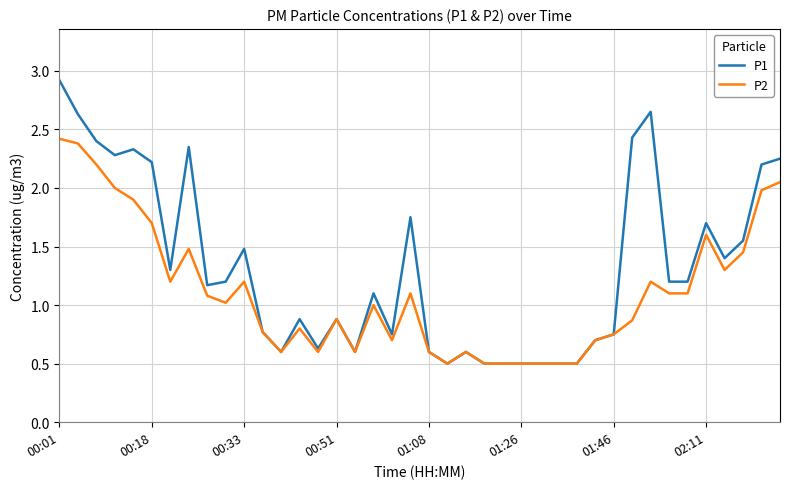

Rank the series by their maximum value, from lowest to highest.

P2, P1